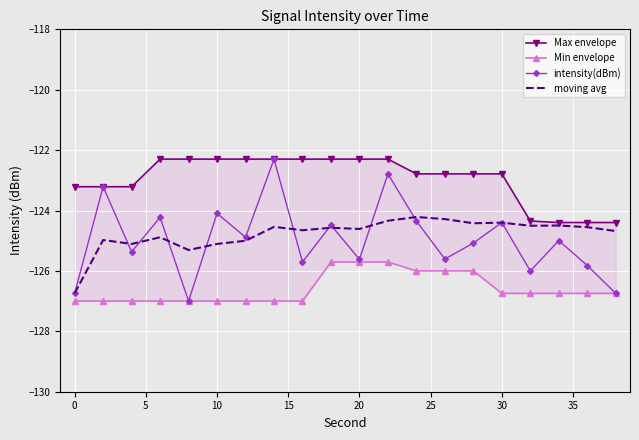

Reading left to right, transcribe all the data shown in this chart.

Max envelope: -123.2	-123.2	-123.2	-122.3	-122.3	-122.3	-122.3	-122.3	-122.3	-122.3	-122.3	-122.3	-122.8	-122.8	-122.8	-122.8	-124.3	-124.4	-124.4	-124.4
Min envelope: -127.0	-127.0	-127.0	-127.0	-127.0	-127.0	-127.0	-127.0	-127.0	-125.7	-125.7	-125.7	-126.0	-126.0	-126.0	-126.7	-126.7	-126.7	-126.7	-126.7
intensity(dBm): -126.7	-123.2	-125.4	-124.2	-127.0	-124.1	-124.9	-122.3	-125.7	-124.5	-125.6	-122.8	-124.3	-125.6	-125.1	-124.4	-126.0	-125.0	-125.8	-126.7
moving avg: -126.7	-125.0	-125.1	-124.9	-125.3	-125.1	-125.0	-124.5	-124.7	-124.6	-124.6	-124.3	-124.2	-124.3	-124.4	-124.4	-124.5	-124.5	-124.6	-124.7